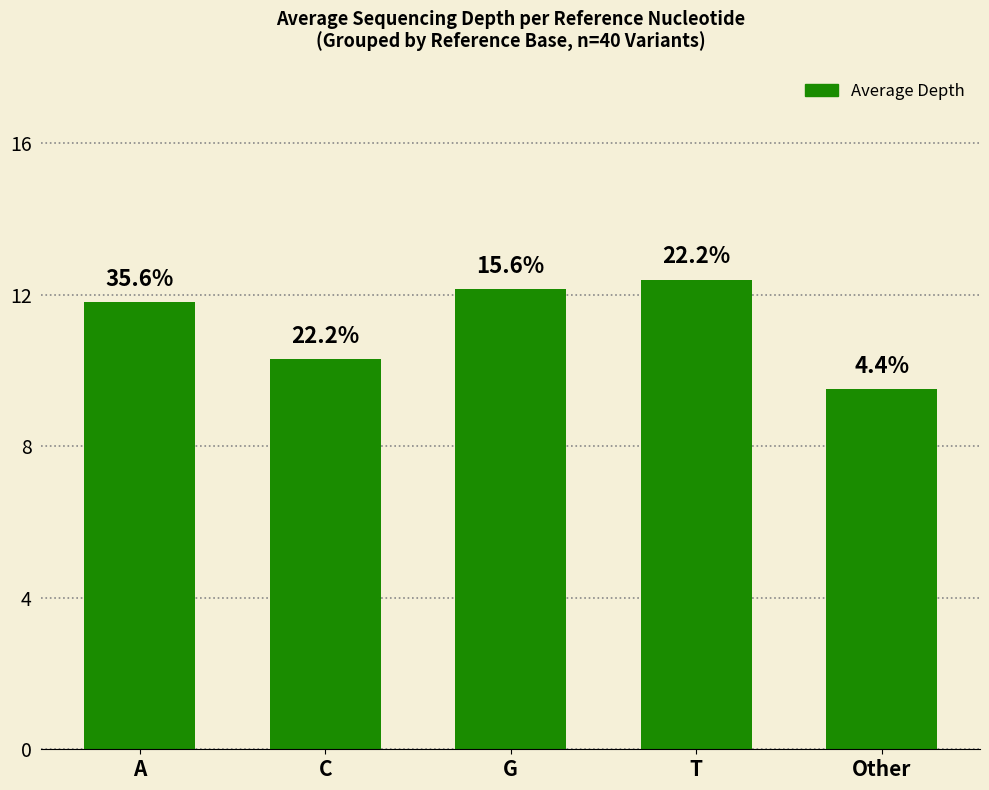

Does the chart contain any negative values?

No